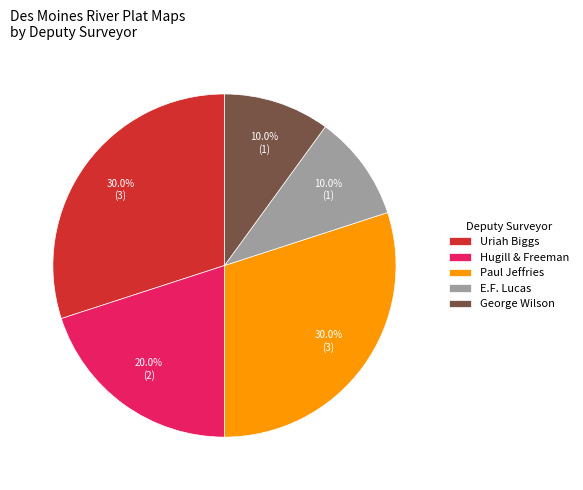

Approximately how many times larger is the value at E.F. Lucas compared to Hugill & Freeman?

0.5